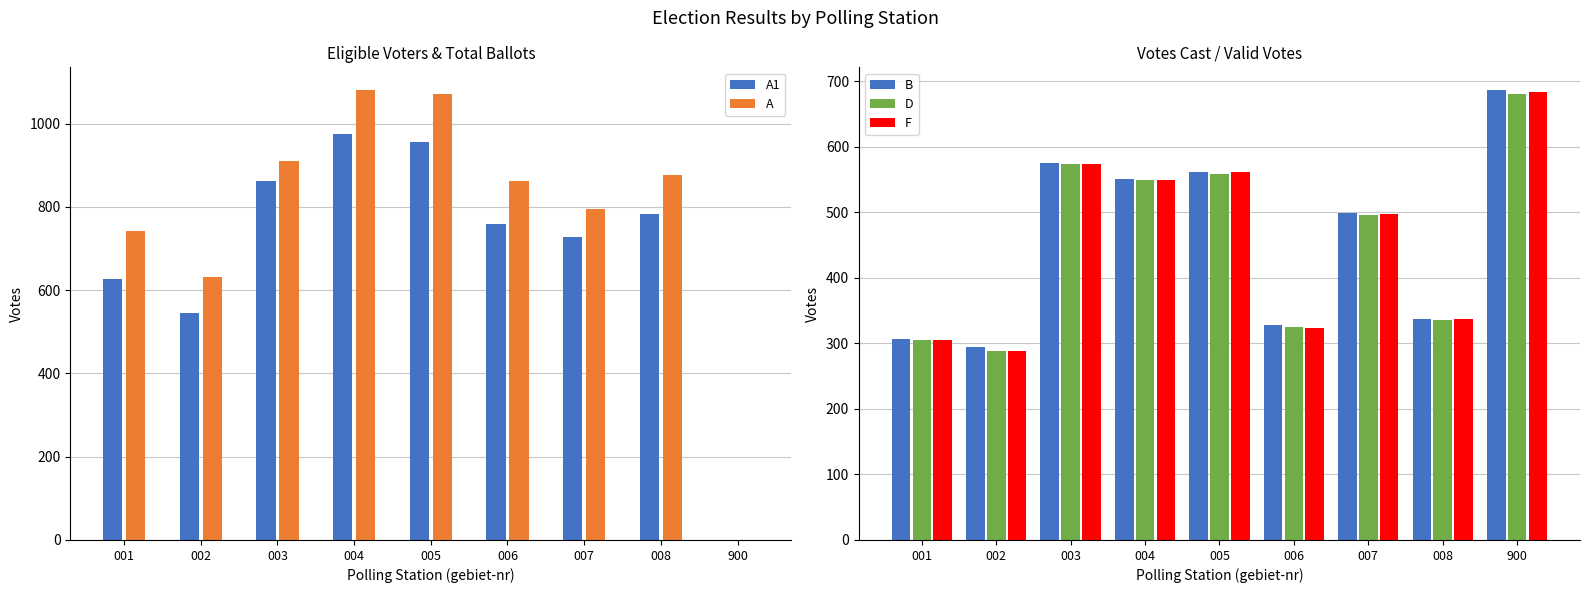

What is the value of the D bar at the 8th from the left?

336